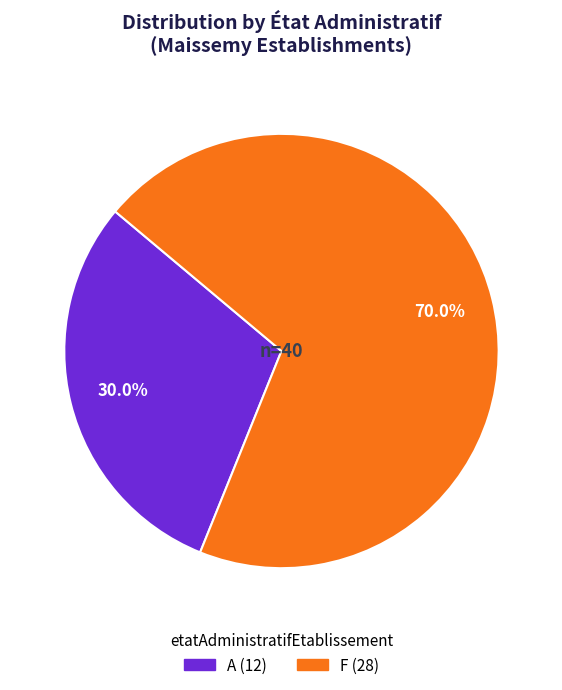

Is there a majority slice in this chart?

Yes